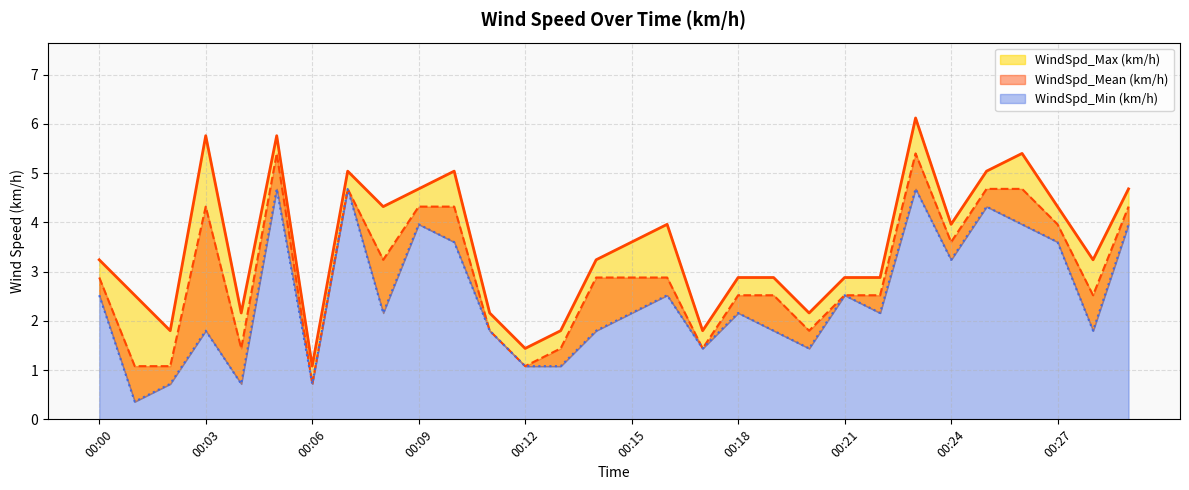

Does the chart have visible grid lines?

Yes